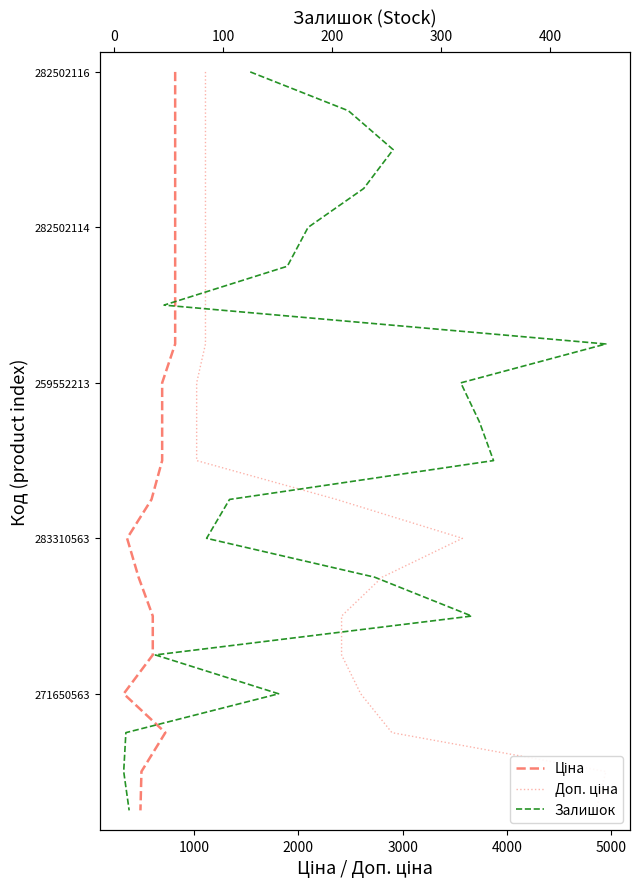

True or false: Ціна has a value of -12 at 9.

False